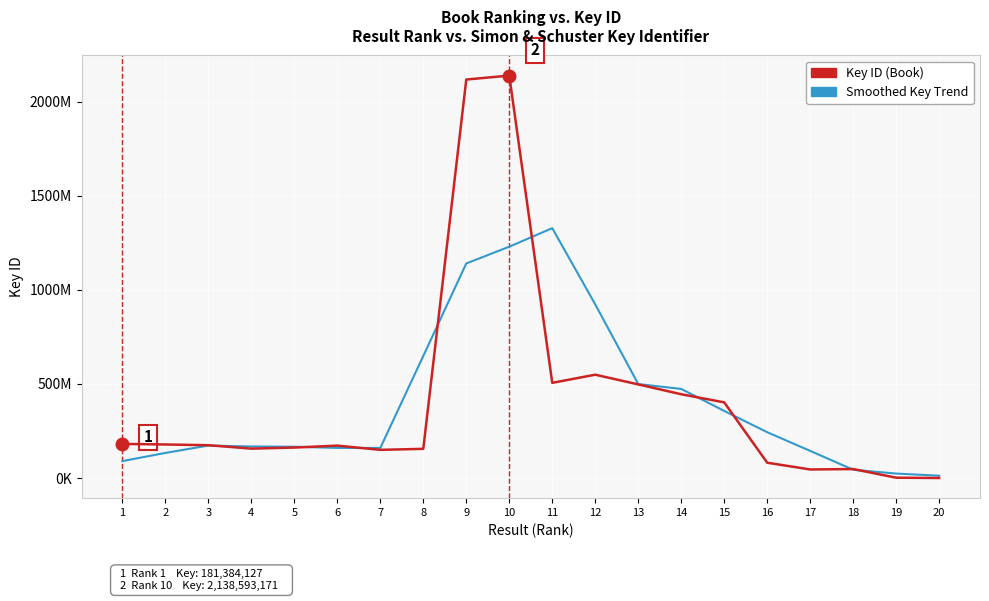

What is the minimum value for Smoothed Key Trend?

12512697.0